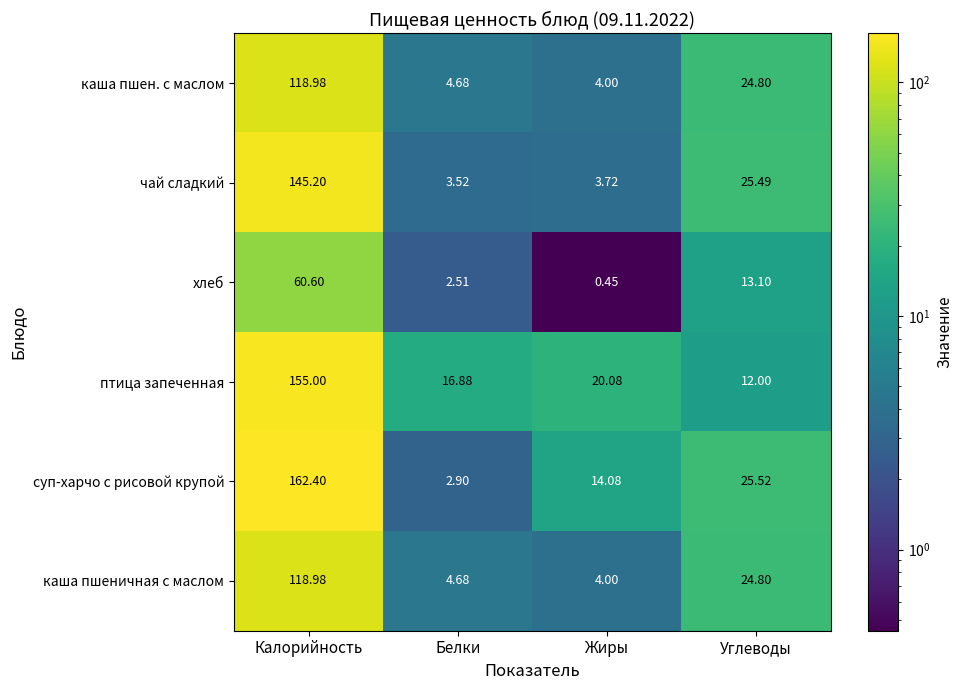

Where does the каша пшеничная с маслом series first go above 24?

Калорийность